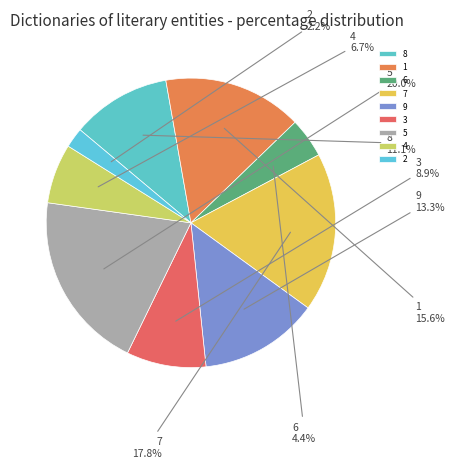

What is the largest slice in the pie chart?

5